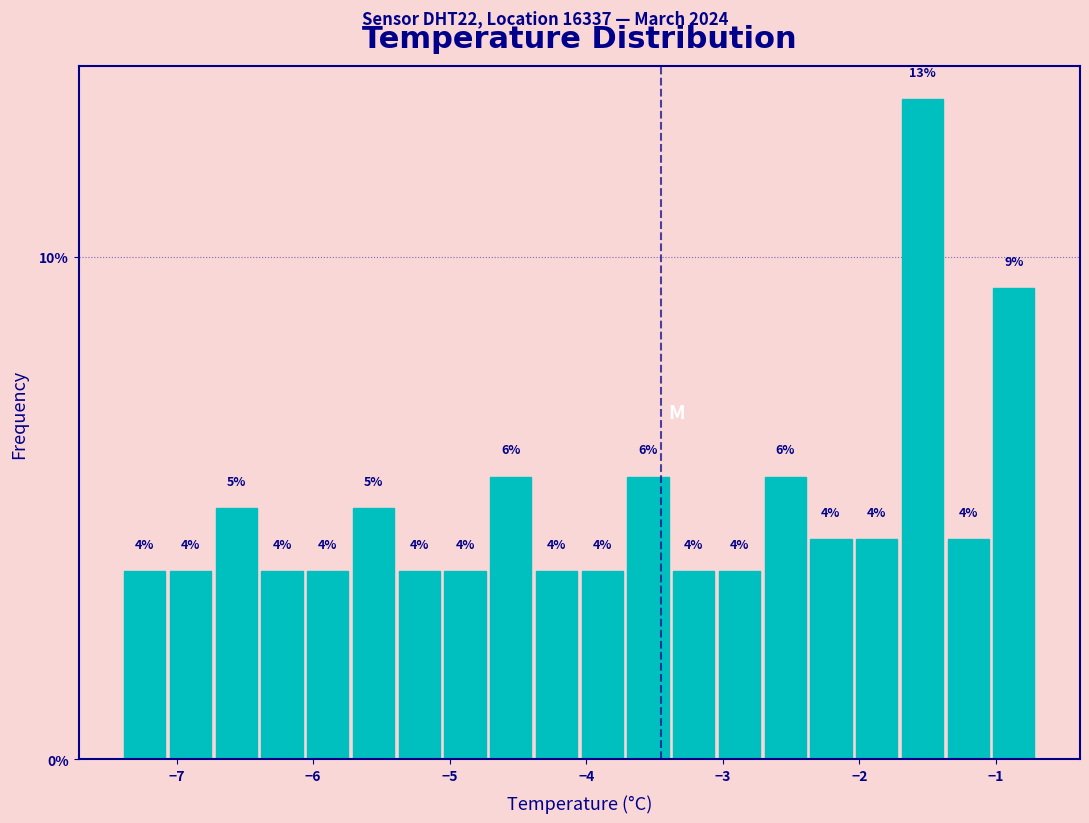

Around what value on the x-axis is the tallest bar? Give the approximate position of its centre, as read against the axis.

-1.5